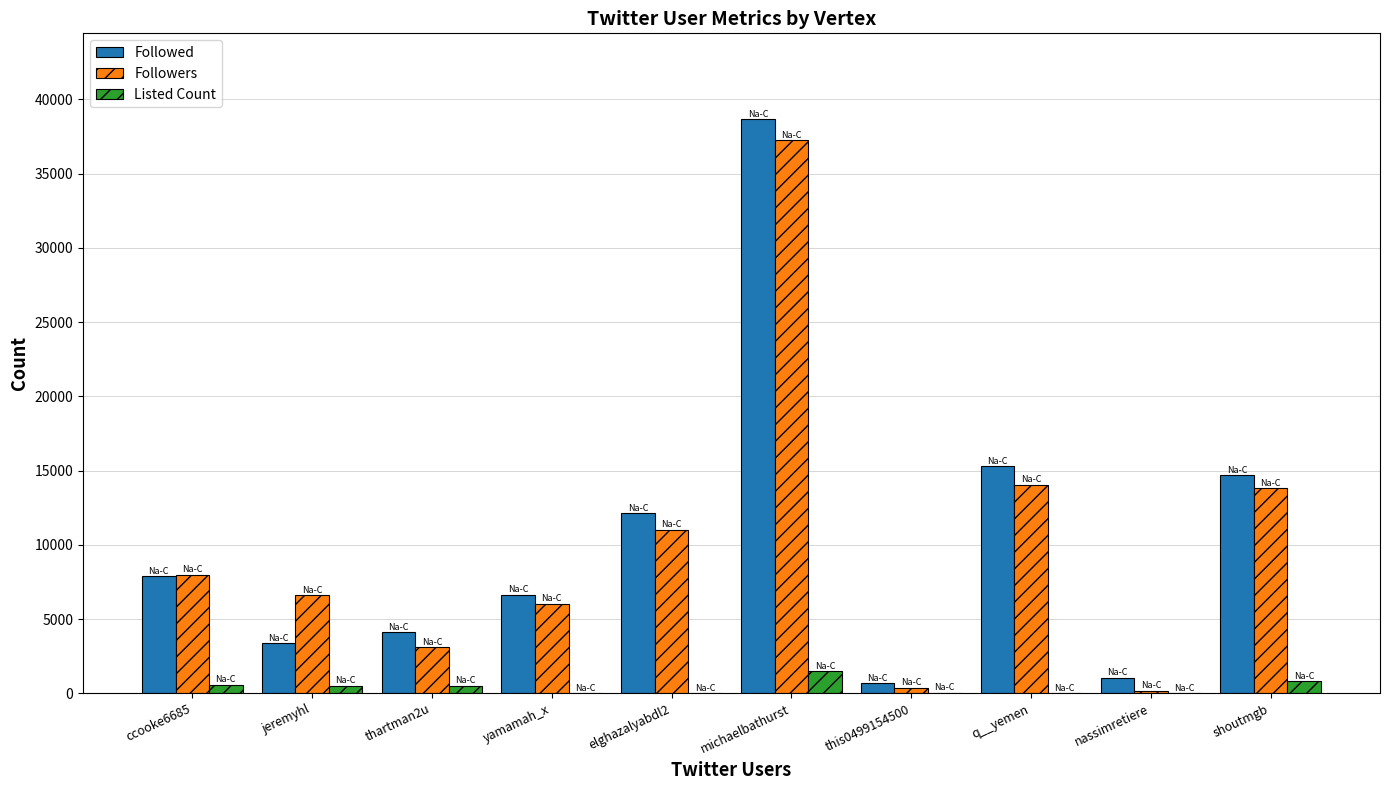

True or false: Followed has a value of 15294 at q__yemen.

True